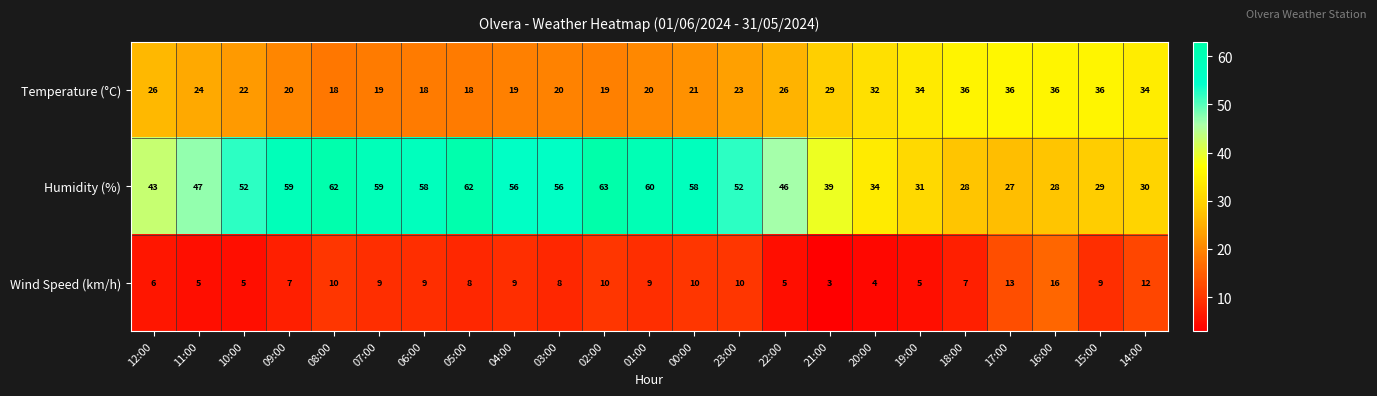

Rank the series by their maximum value, from lowest to highest.

Wind Speed (km/h), Temperature (°C), Humidity (%)